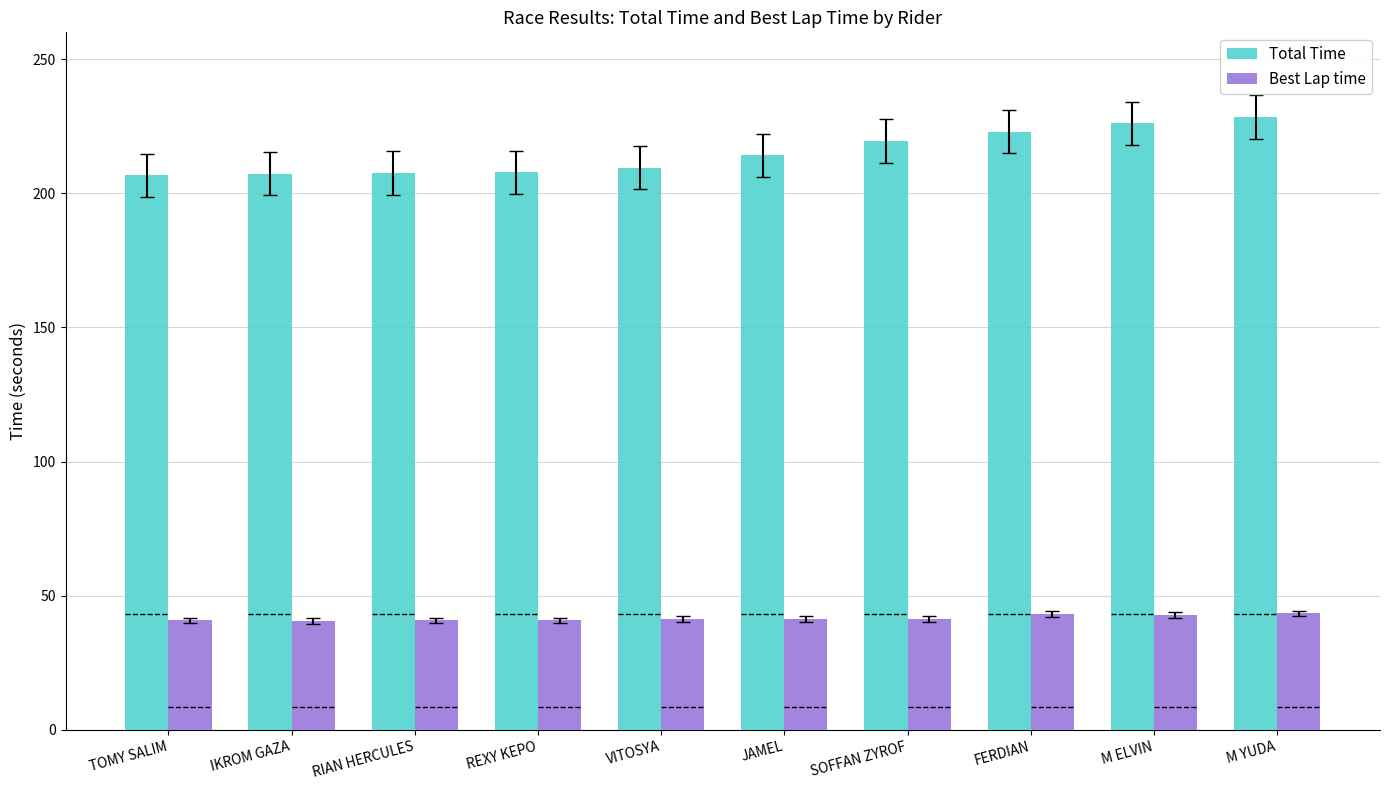

The value of Total Time at M YUDA is 54.2. True or false?

False